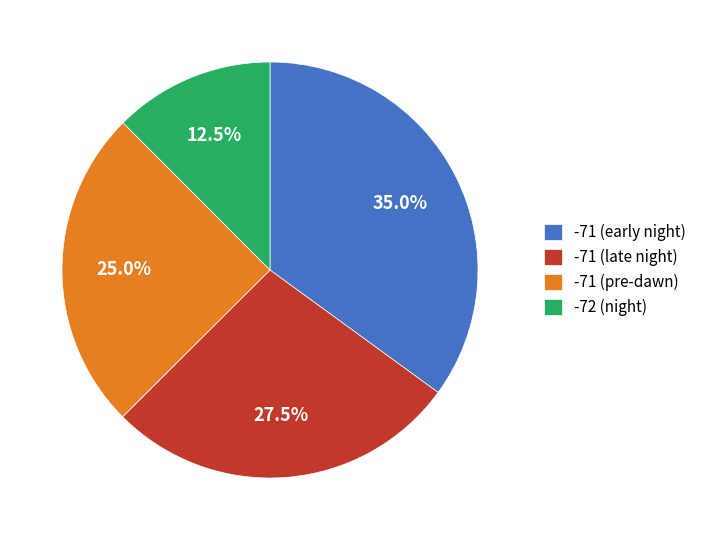

How many segments does this pie chart have?

4